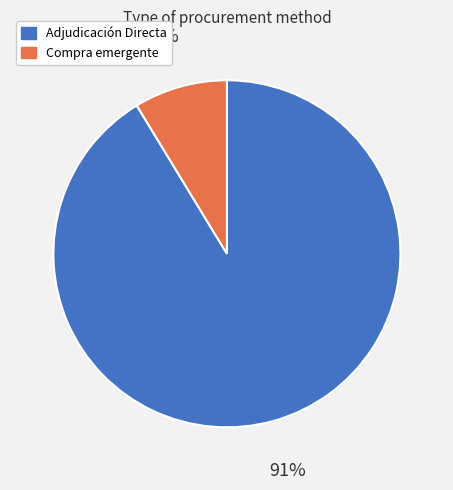

Is there any slice that represents more than half of the pie?

Yes